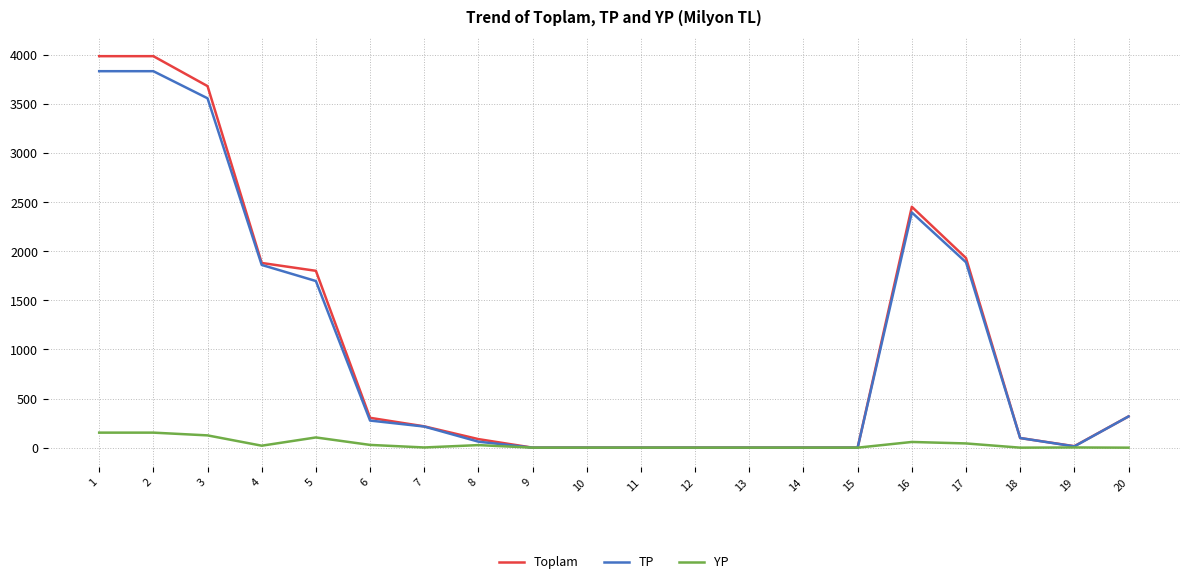

Rank the series by their maximum value, from lowest to highest.

YP, TP, Toplam